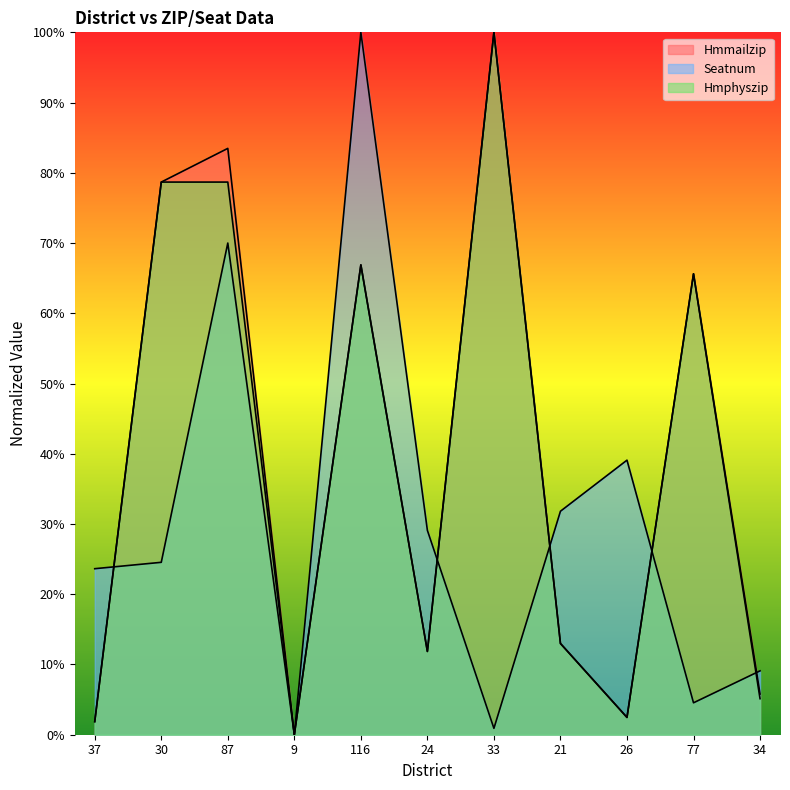

Reading right to left, list all the values displayed in this chart.

Hmmailzip: 34=5.8	77=65.6	26=2.5	21=13.0	33=100.0	24=11.9	116=66.9	9=0.0	87=83.5	30=78.7	37=1.9
Seatnum: 34=9.1	77=4.5	26=39.1	21=31.8	33=0.9	24=29.1	116=100.0	9=0.0	87=70.0	30=24.5	37=23.6
Hmphyszip: 34=5.1	77=65.6	26=2.5	21=13.0	33=100.0	24=11.9	116=66.9	9=0.0	87=78.7	30=78.7	37=1.9